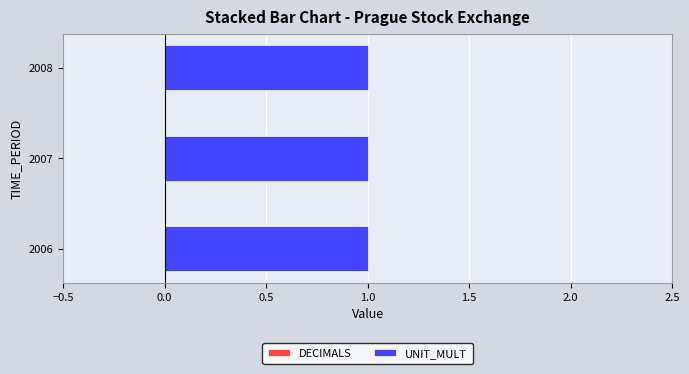

Which series has the largest range (max minus min)?

DECIMALS